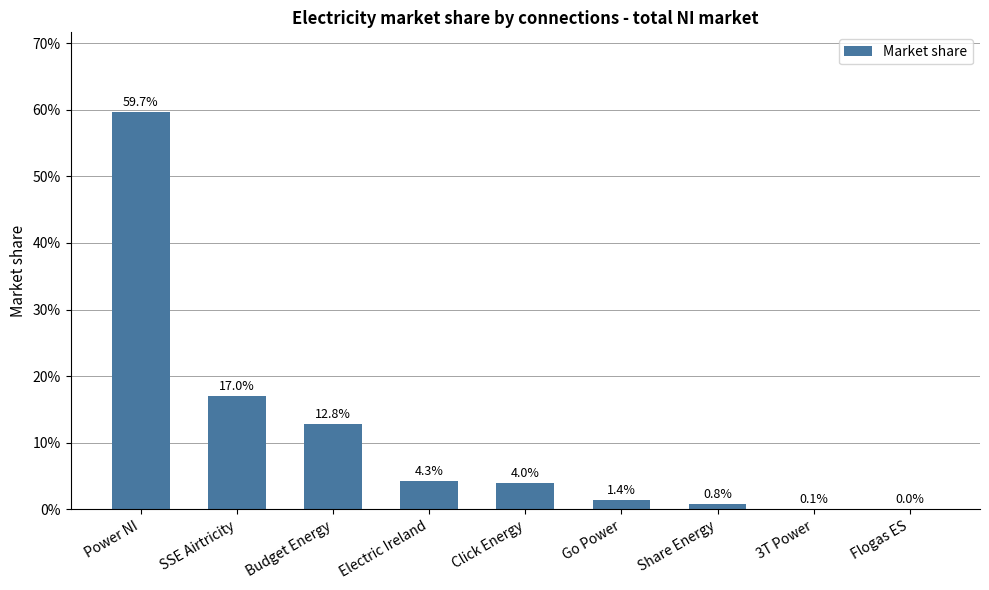

What is the sum of the values at Electric Ireland and Power NI?

0.6